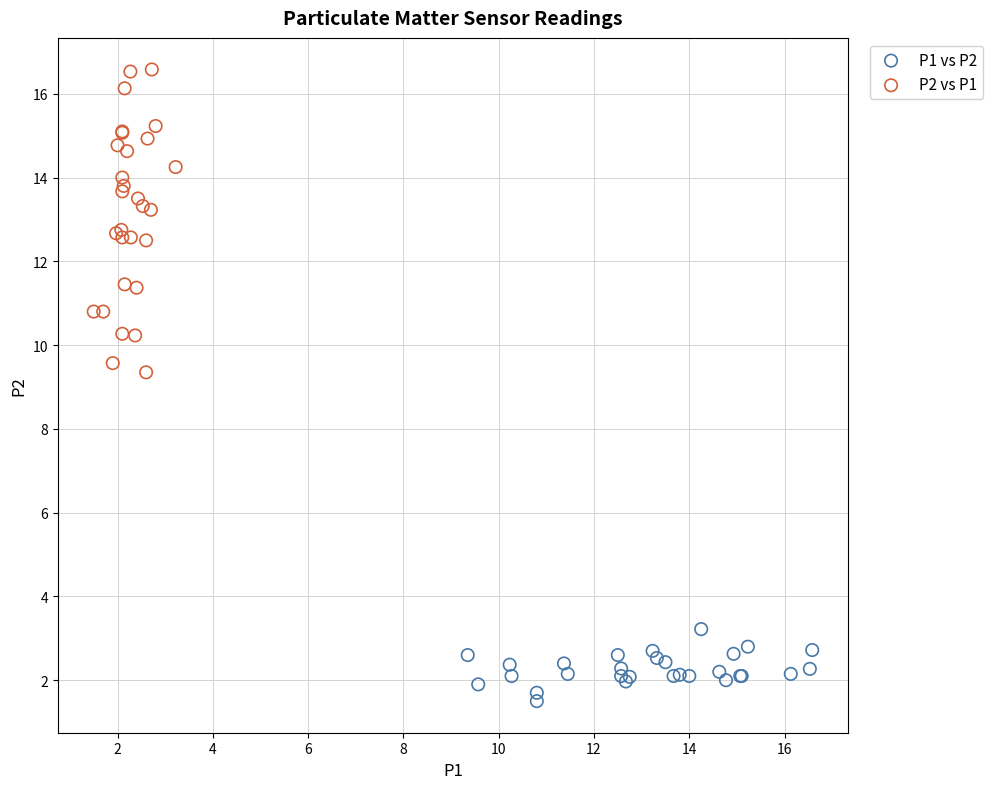

Which series has the largest Y range (max minus min)?

P2 vs P1